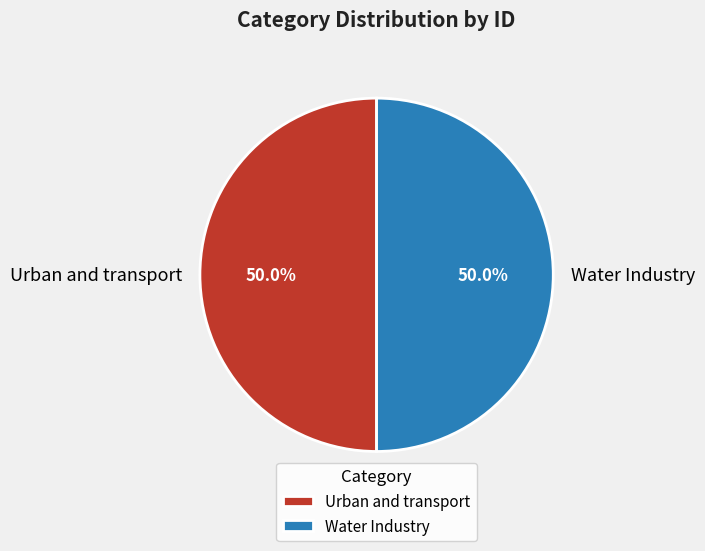

Count the number of slices in the pie.

2